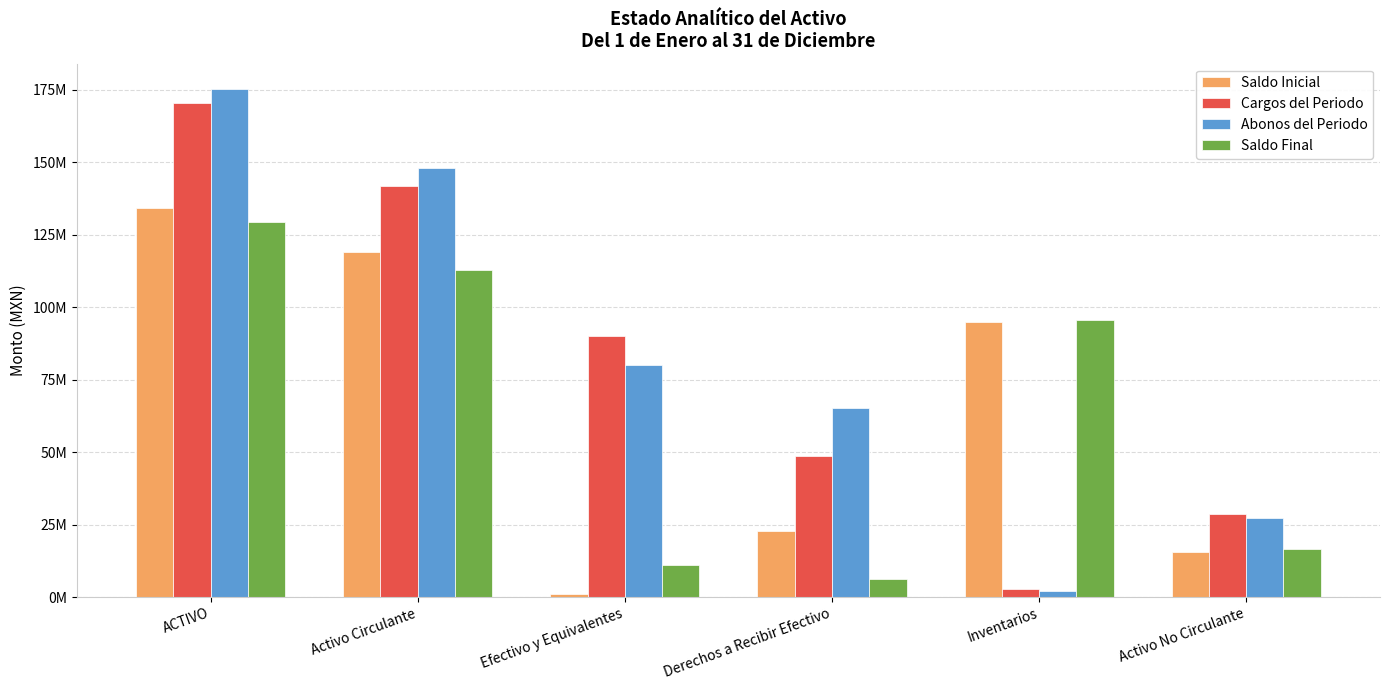

What are all the series names shown in the legend?

Saldo Inicial, Cargos del Periodo, Abonos del Periodo, Saldo Final